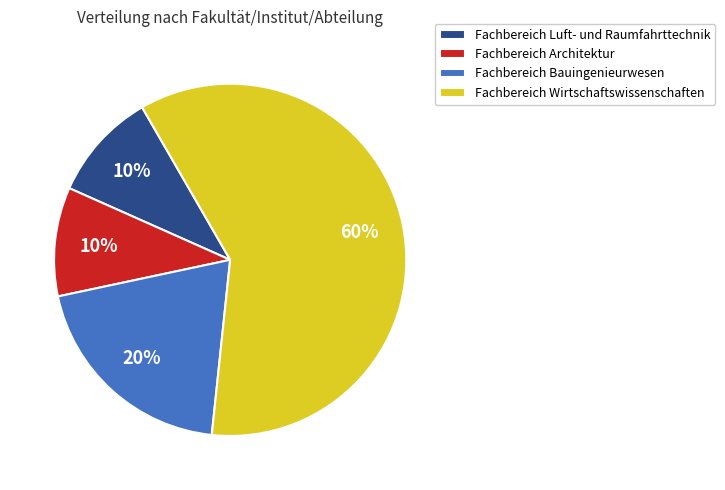

How many segments does this pie chart have?

4